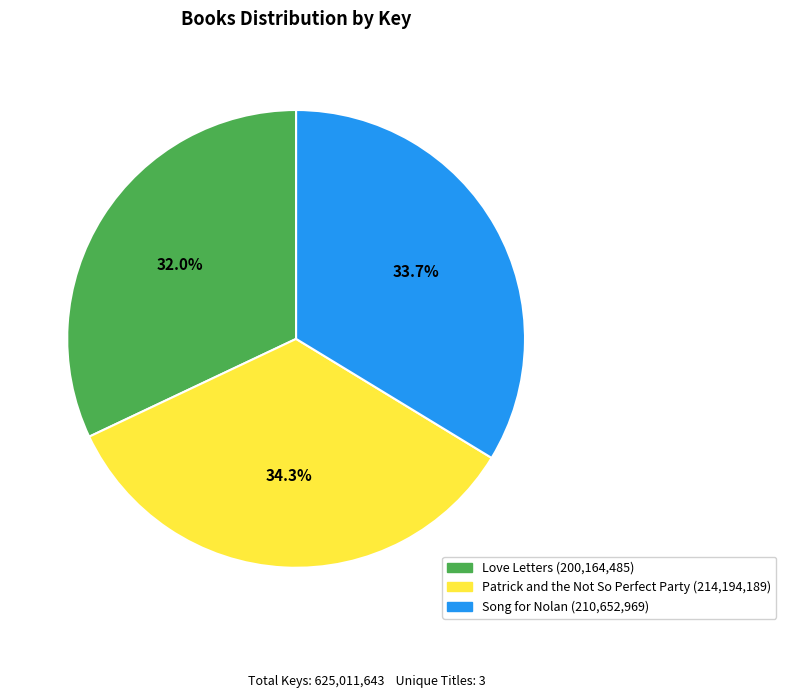

Is there any slice that represents more than half of the pie?

No